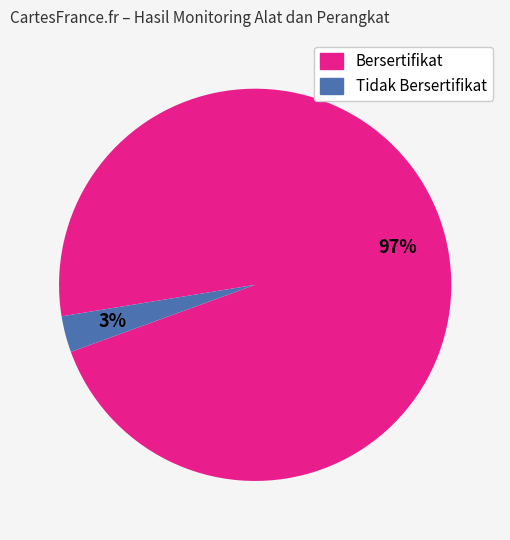

Is there a majority slice in this chart?

Yes